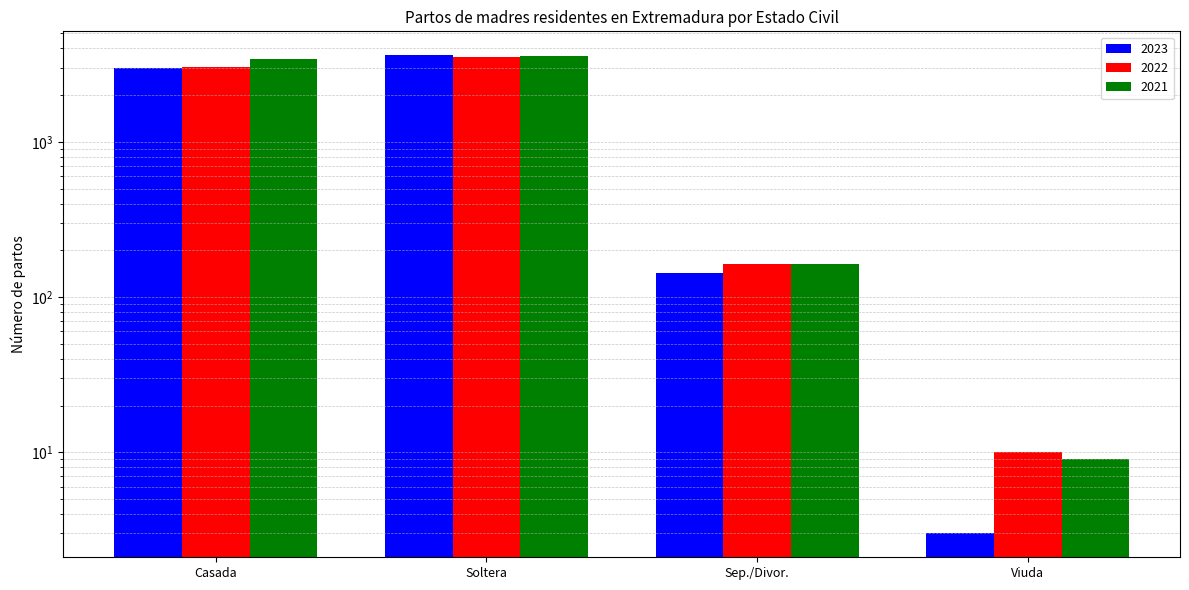

What is the value of the 2022 bar at the 3rd from the left?

164